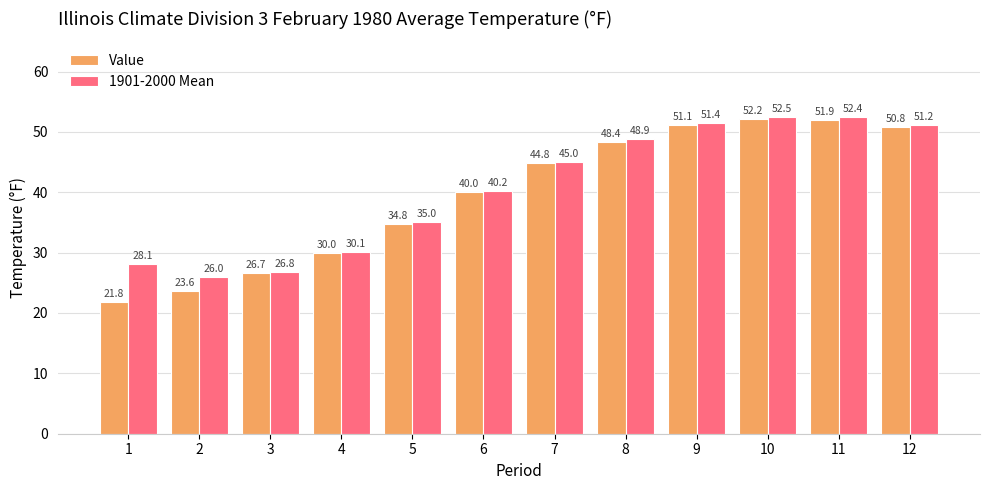

How many data points does each series have?

12